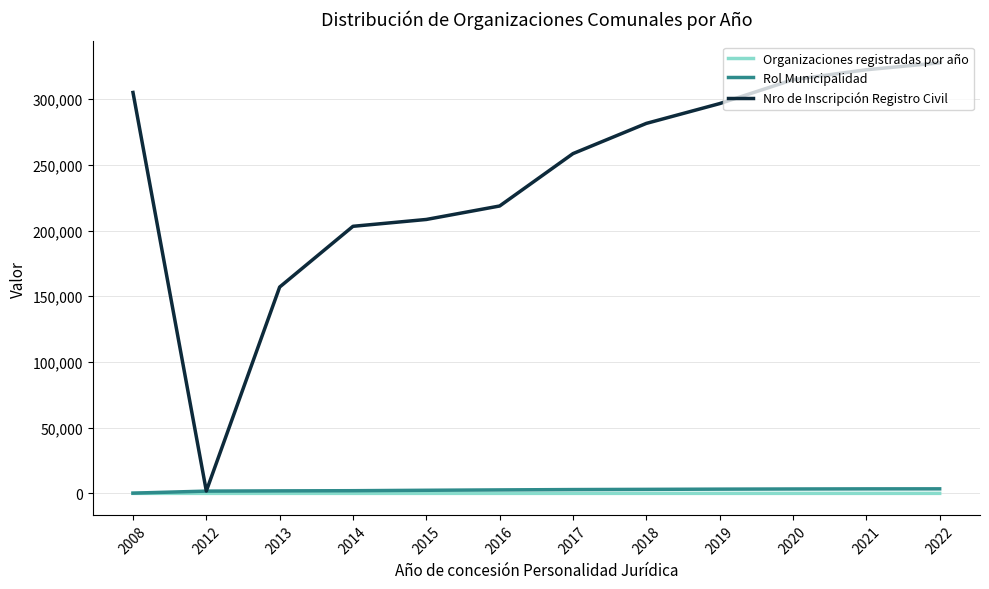

At how many categories does at least one series exceed 265748?

6